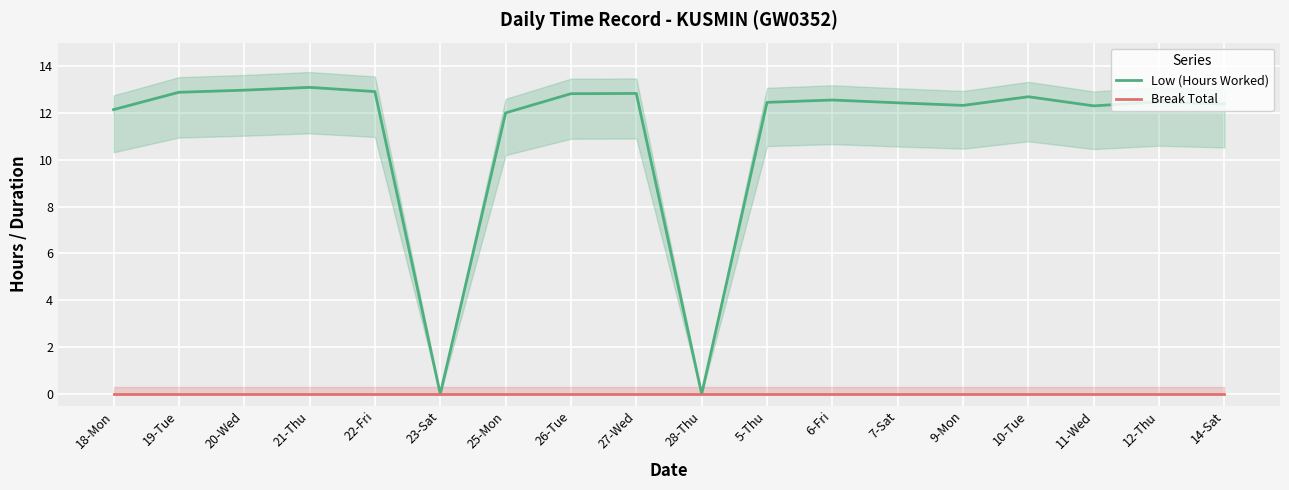

What is the spread (max minus min) of values at 18-Mon?

12.1